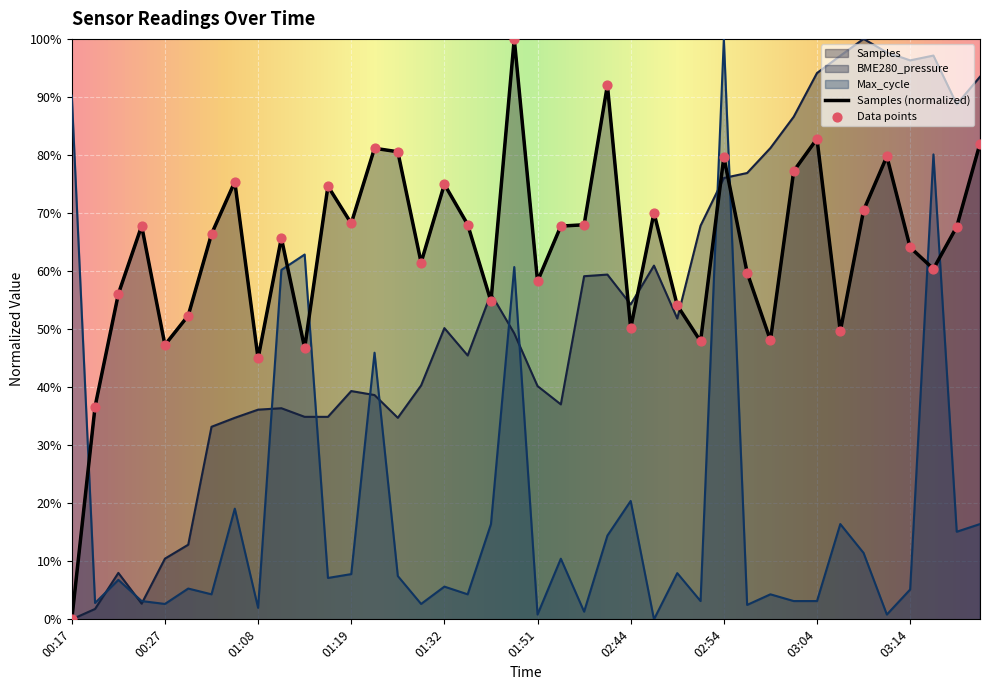

Which series reaches the minimum Y coordinate?

Samples